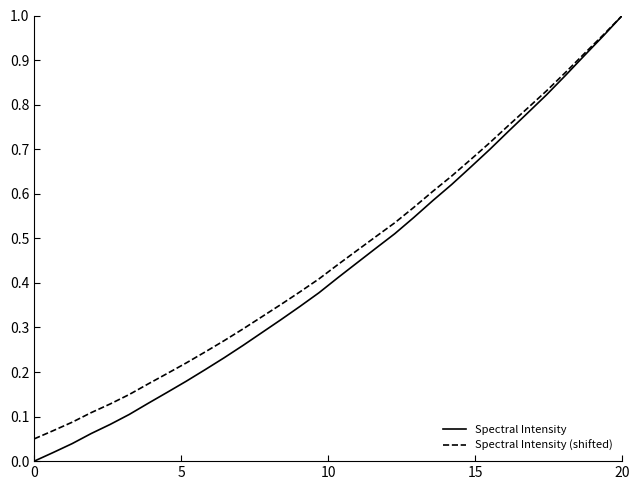

Which series has the largest range (max minus min)?

Spectral Intensity